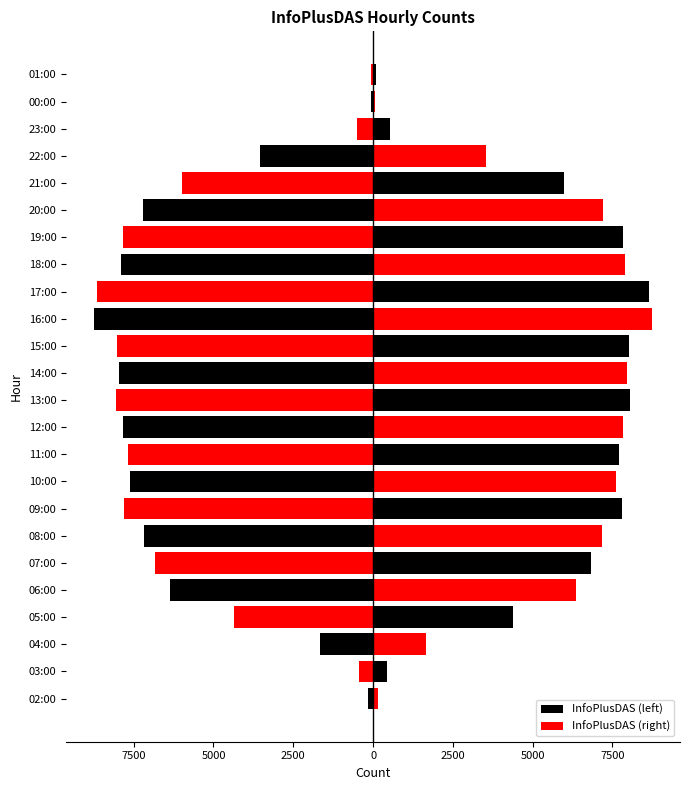

How many values in the InfoPlusDAS (right) series exceed 7216?

11